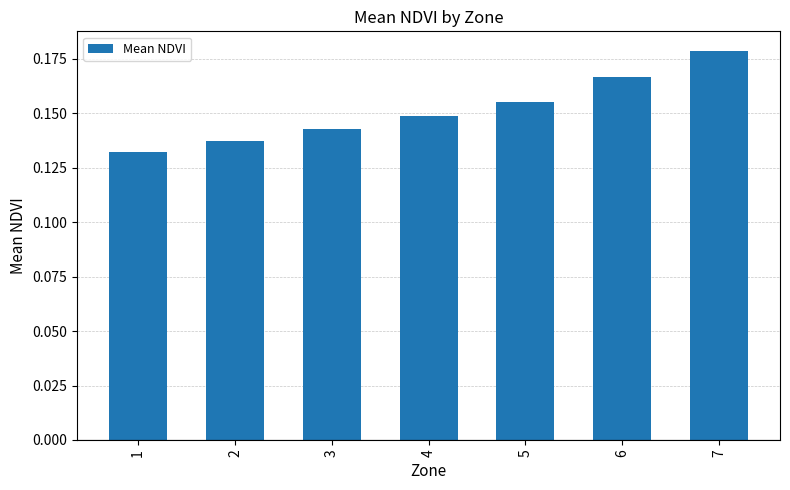

Count the values in the range 0 to 1.

7